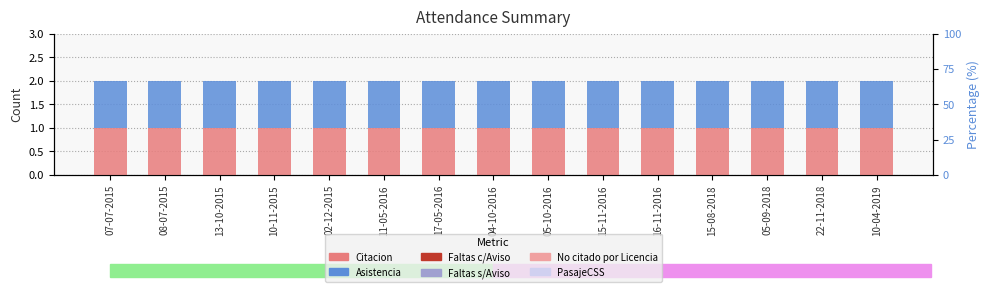

What is the label of the 8th bar from the left?

04-10-2016